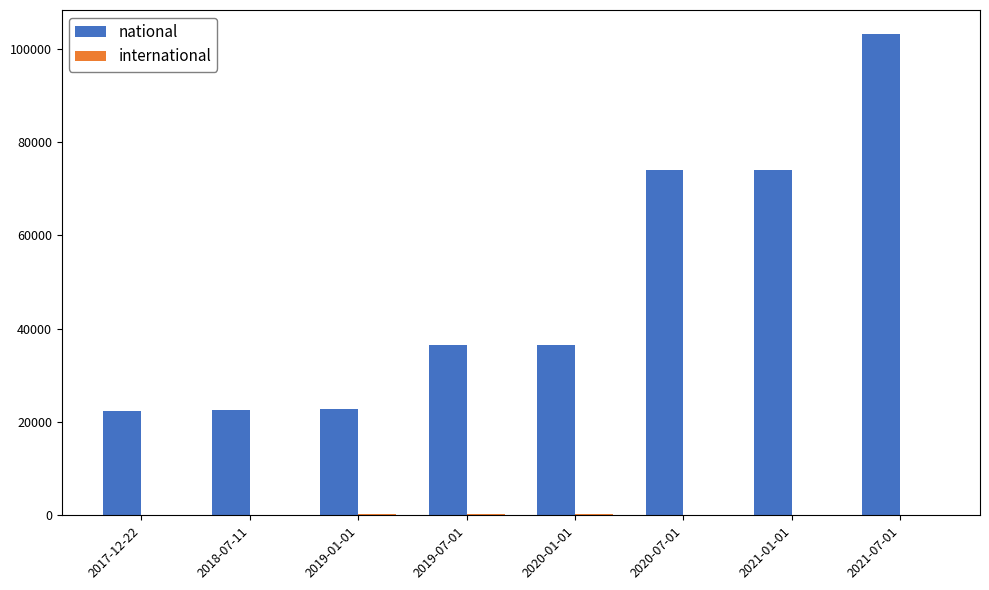

Which series has the largest total across all categories?

national